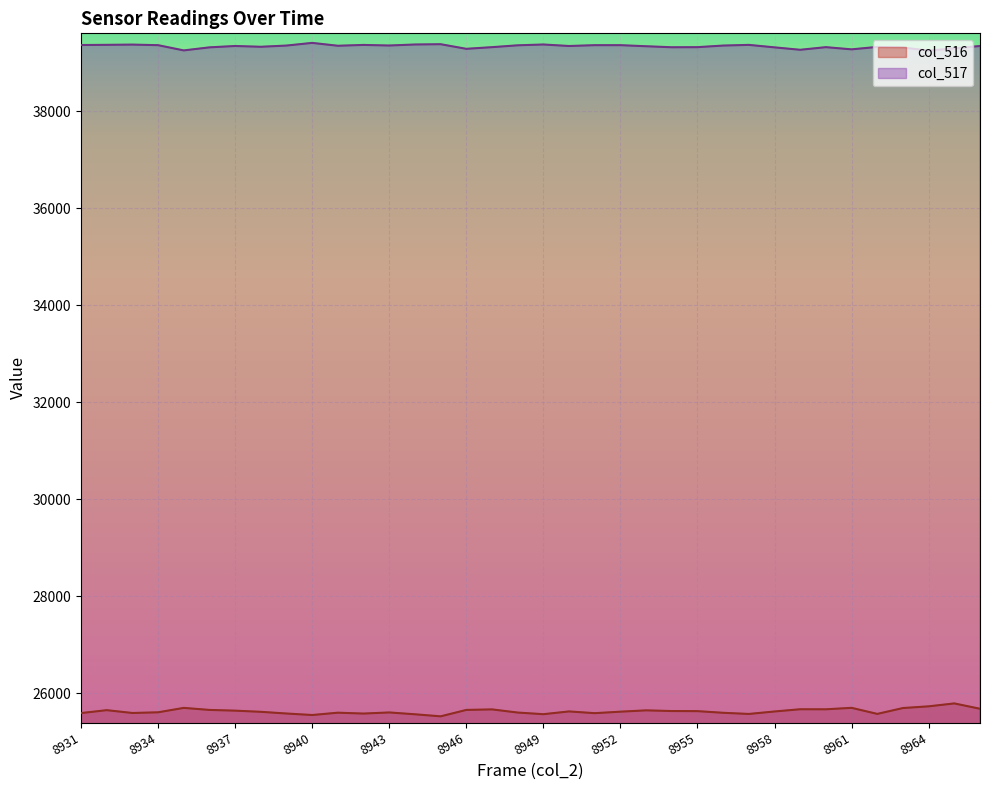

Which series has the largest total across all categories?

col_517